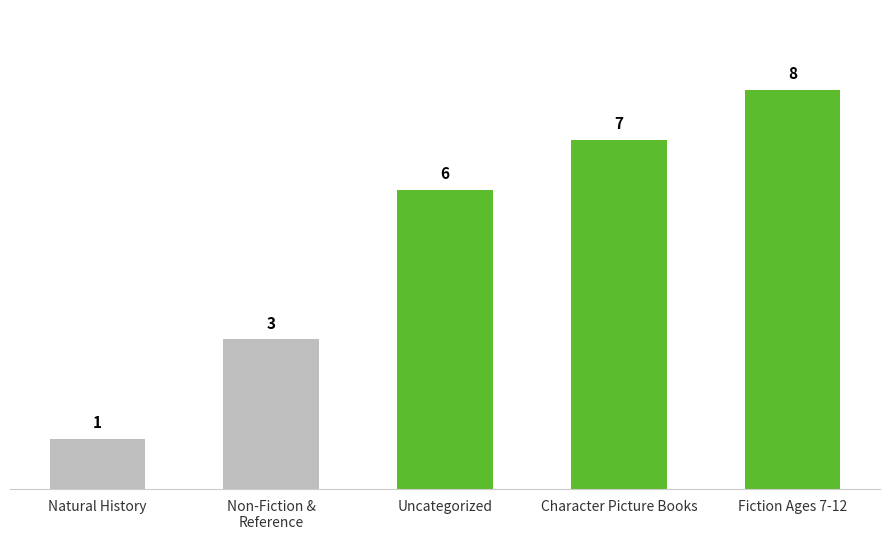

List the labels in order of value, smallest first.

Natural History, Non-Fiction &
Reference, Uncategorized, Character Picture Books, Fiction Ages 7-12